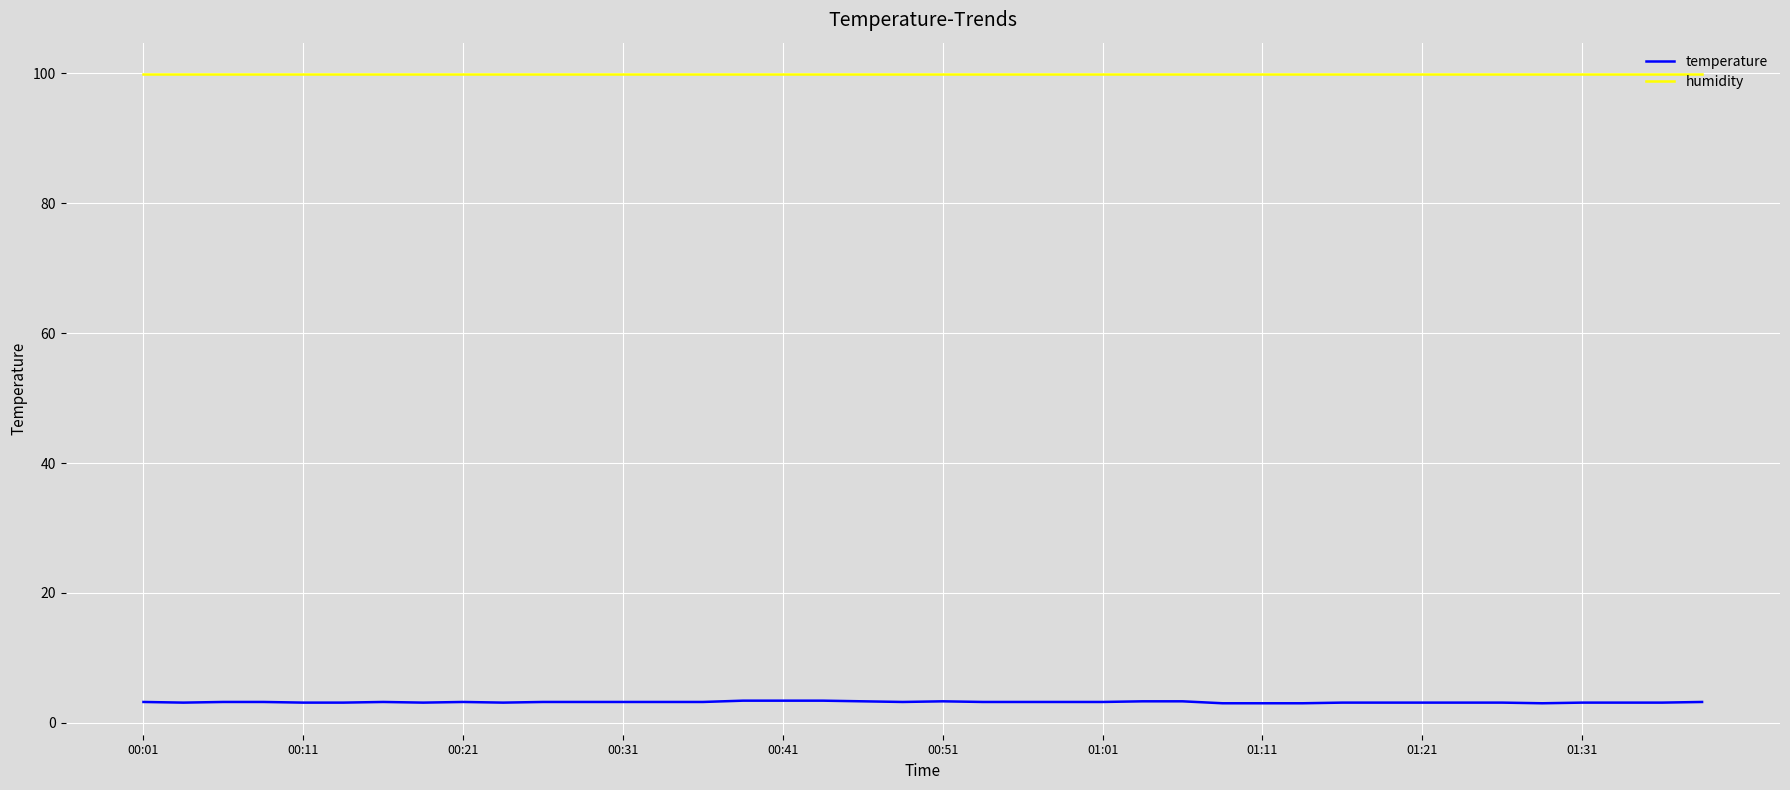

Rank the series by their maximum value, from lowest to highest.

temperature, humidity